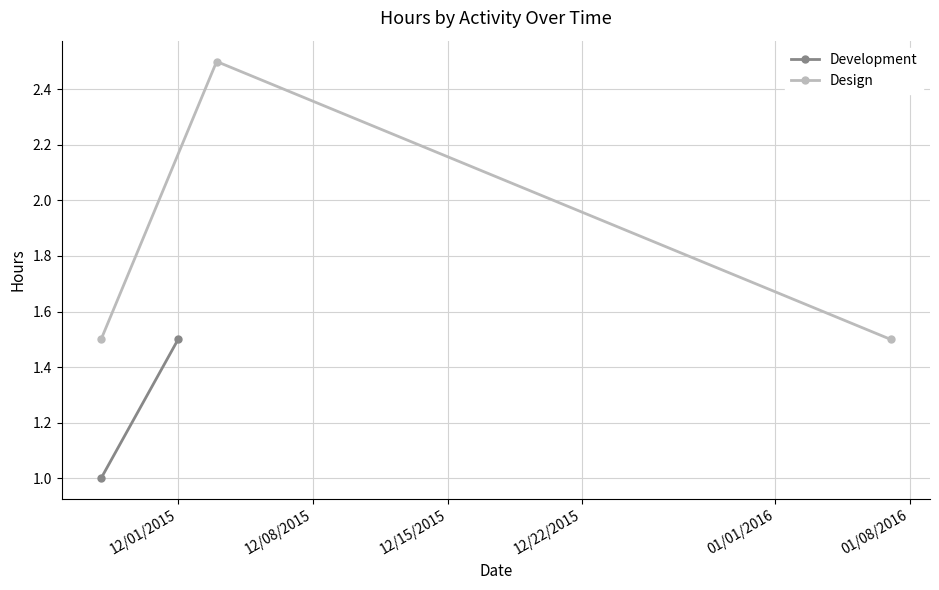

What is the minimum value for Design?

1.5